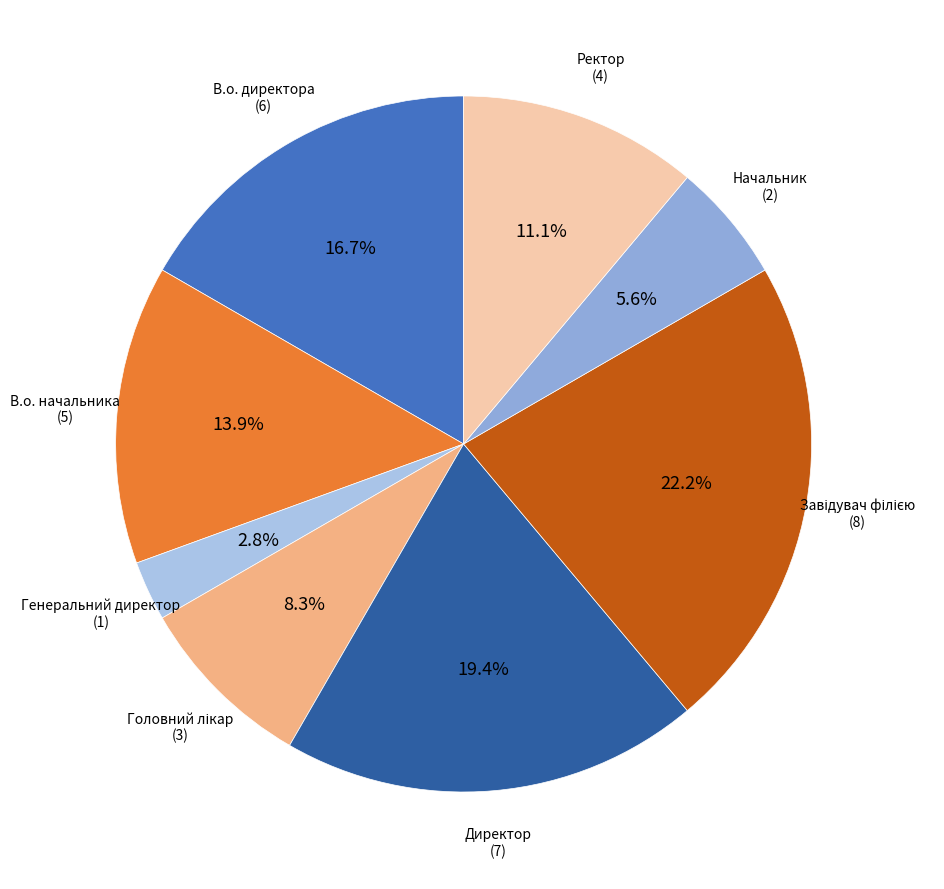

Which category has the smallest portion of the pie?

Генеральний директор